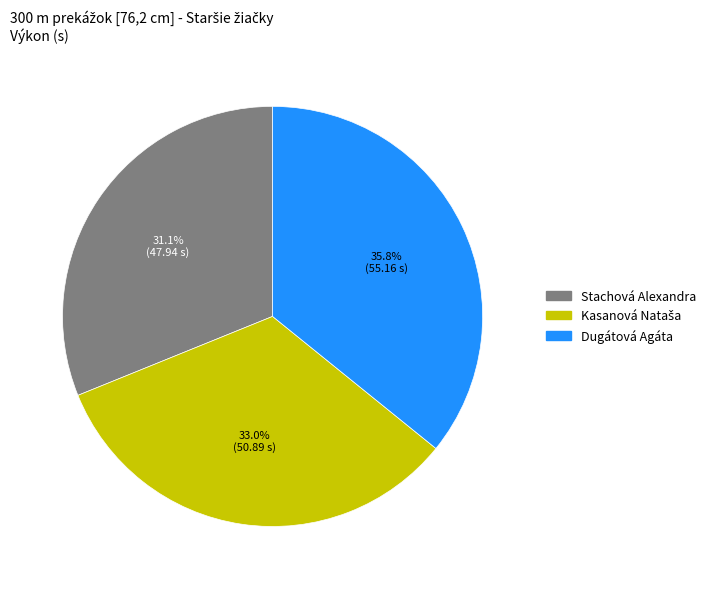

What is the ratio of the value at Dugátová Agáta to the value at Stachová Alexandra?

1.2